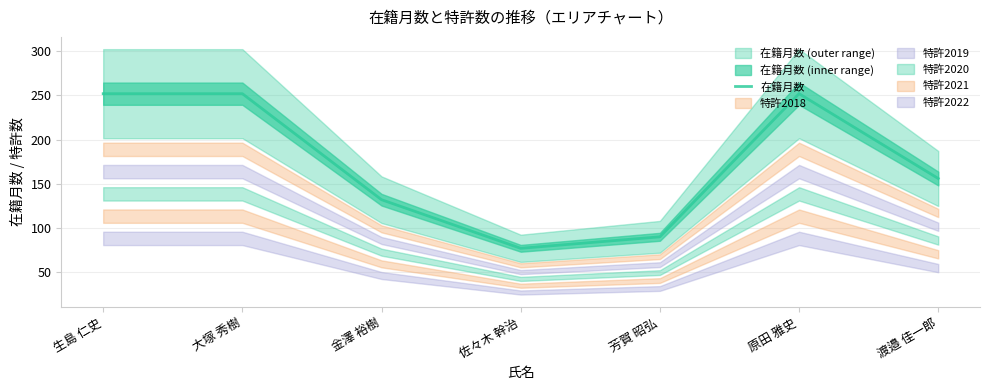

Reading left to right, list all the values displayed in this chart.

生島 仁史=252	大塚 秀樹=252	金澤 裕樹=132	佐々木 幹治=77	芳賀 昭弘=90	原田 雅史=252	渡邉 佳一郎=156